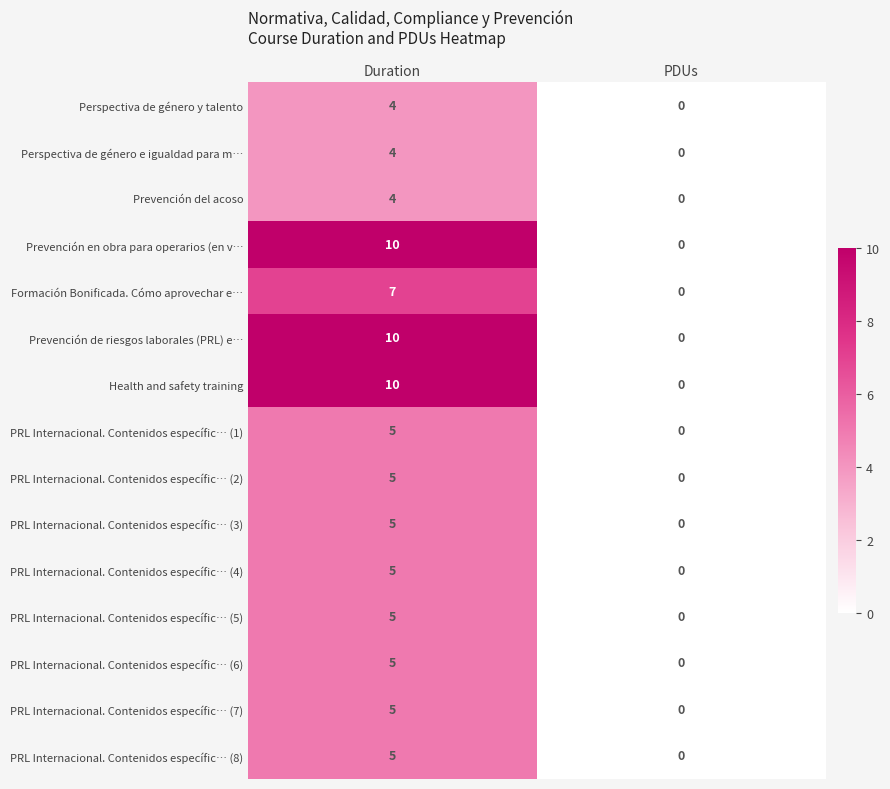

Reading left to right, extract all data points from this chart.

Perspectiva de género y talento: Duration=4	PDUs=0
Perspectiva de género e igualdad para m…: Duration=4	PDUs=0
Prevención del acoso: Duration=4	PDUs=0
Prevención en obra para operarios (en v…: Duration=10	PDUs=0
Formación Bonificada. Cómo aprovechar e…: Duration=7	PDUs=0
Prevención de riesgos laborales (PRL) e…: Duration=10	PDUs=0
Health and safety training: Duration=10	PDUs=0
PRL Internacional. Contenidos específic… (1): Duration=5	PDUs=0
PRL Internacional. Contenidos específic… (2): Duration=5	PDUs=0
PRL Internacional. Contenidos específic… (3): Duration=5	PDUs=0
PRL Internacional. Contenidos específic… (4): Duration=5	PDUs=0
PRL Internacional. Contenidos específic… (5): Duration=5	PDUs=0
PRL Internacional. Contenidos específic… (6): Duration=5	PDUs=0
PRL Internacional. Contenidos específic… (7): Duration=5	PDUs=0
PRL Internacional. Contenidos específic… (8): Duration=5	PDUs=0